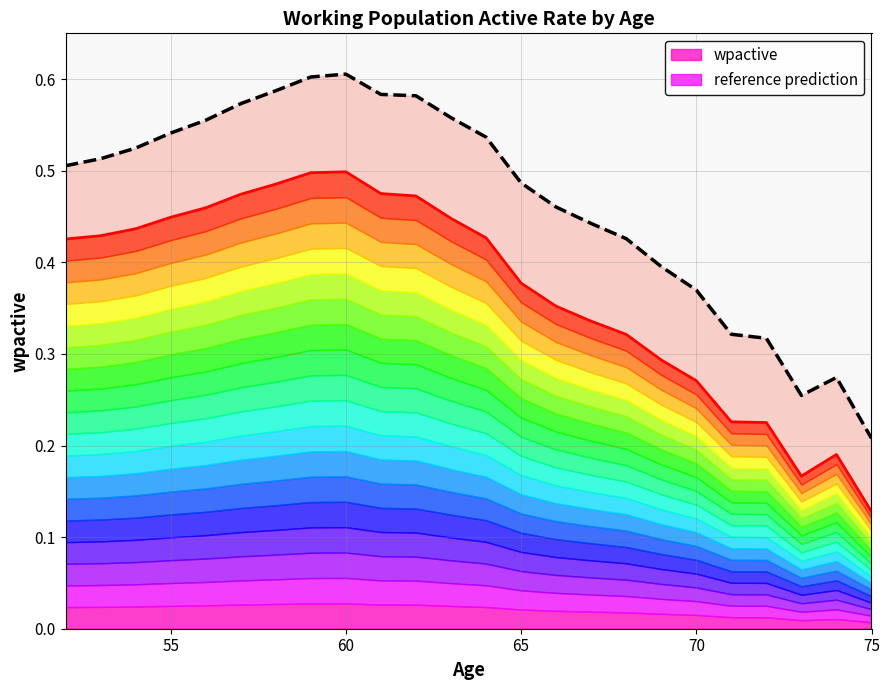

What are all the series names shown in the legend?

wpactive, reference prediction